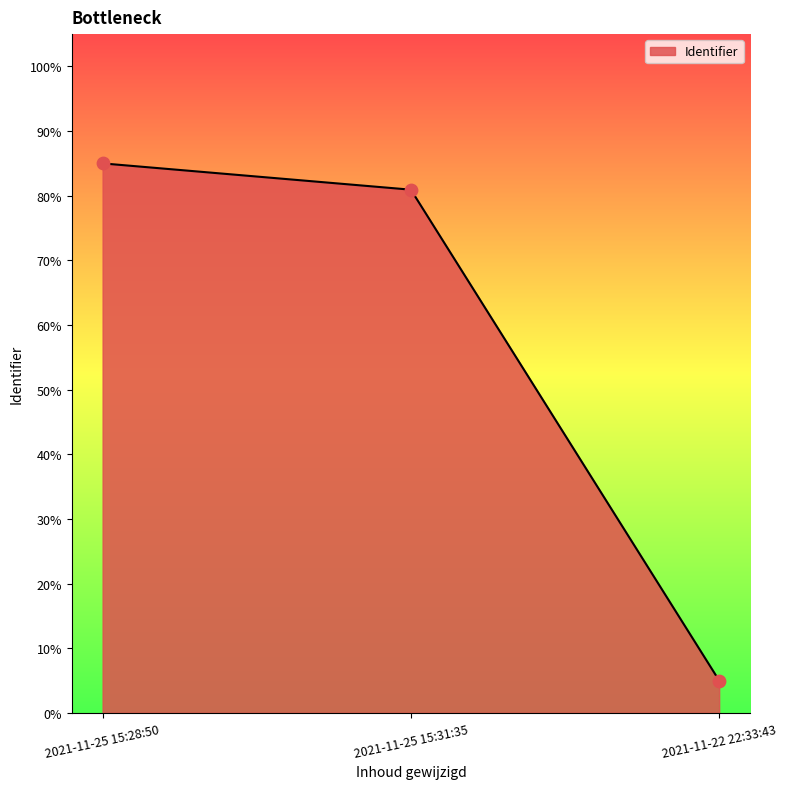

Between 2021-11-22 22:33:43 and 2021-11-25 15:31:35, which is larger?

2021-11-25 15:31:35